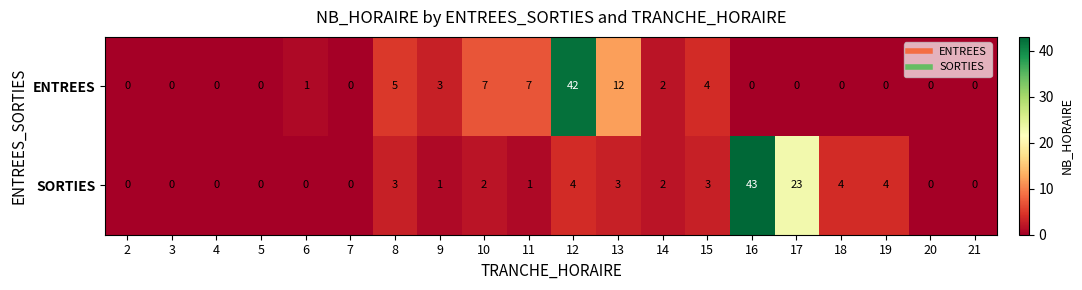

What is the average value of the SORTIES series?

5